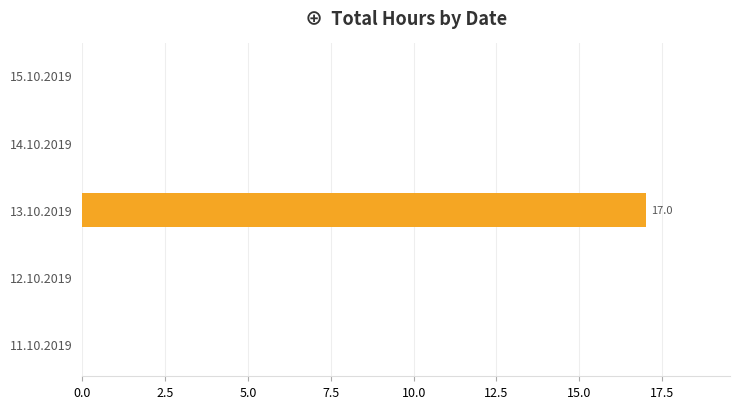

Reading bottom to top, extract all data points from this chart.

11.10.2019=0	12.10.2019=0	13.10.2019=17	14.10.2019=0	15.10.2019=0